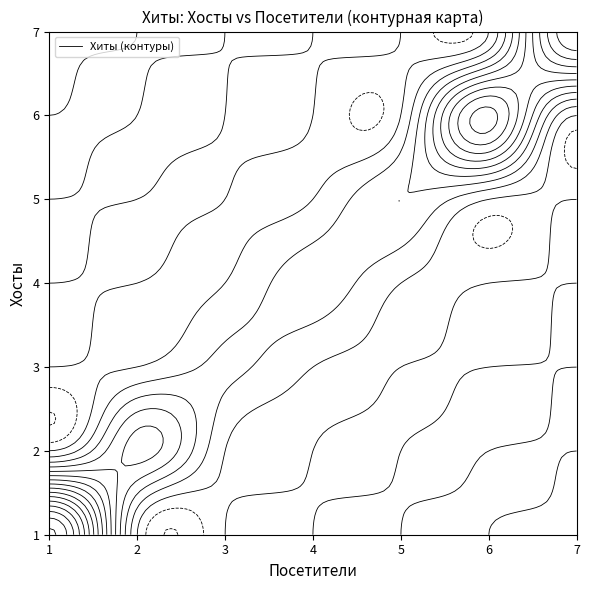

How many values in the hits_vals series exceed 1?

3